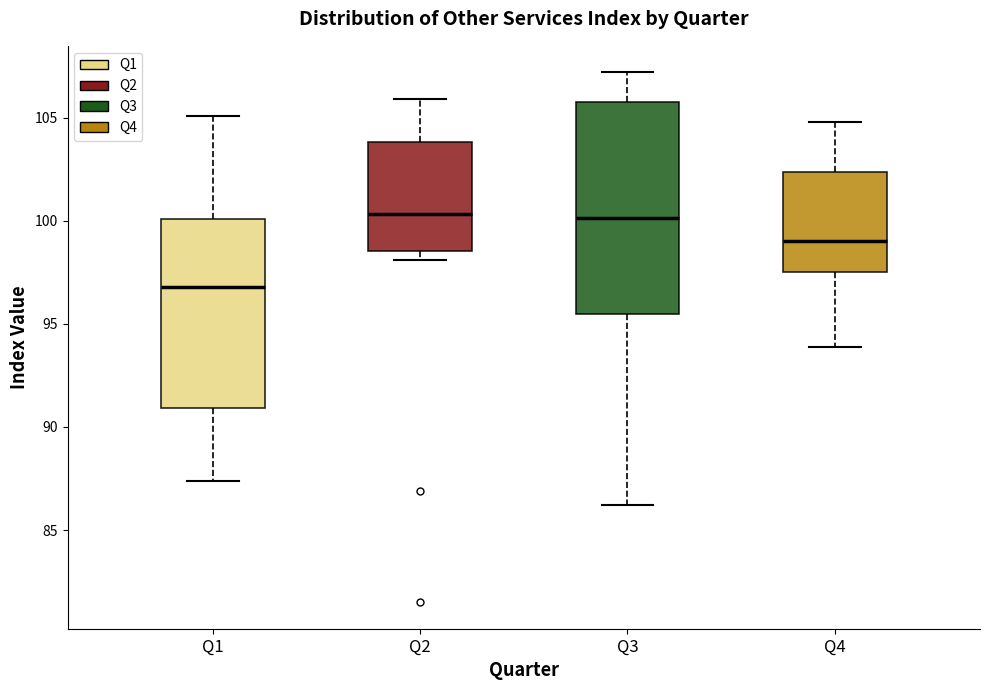

Reading left to right, transcribe this box plot: for each box, give where its median line is, the range the box spans, and where its two whiskers end, as read against the y-axis. The values are not printed on the chart, so give them approximately, as read against the axis.

Q1: median 97.0, box 91.0 to 100.0, whiskers 87.5 to 105.0
Q2: median 100.5, box 98.5 to 104.0, whiskers 98.0 to 106.0
Q3: median 100.0, box 95.5 to 106.0, whiskers 86.0 to 107.0
Q4: median 99.0, box 97.5 to 102.5, whiskers 94.0 to 105.0